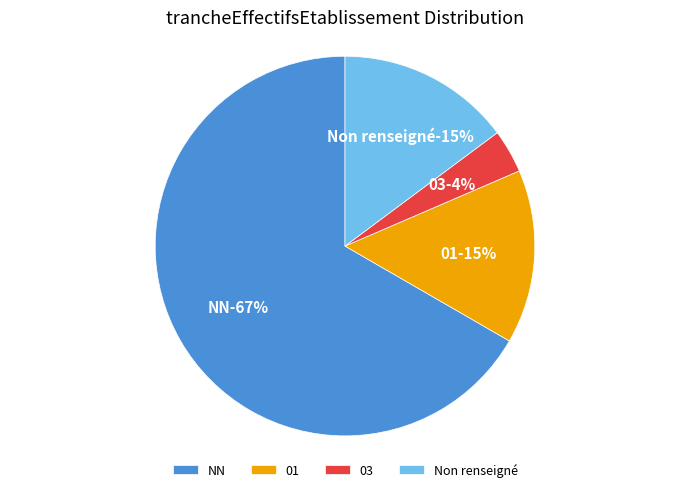

How many segments does this pie chart have?

4